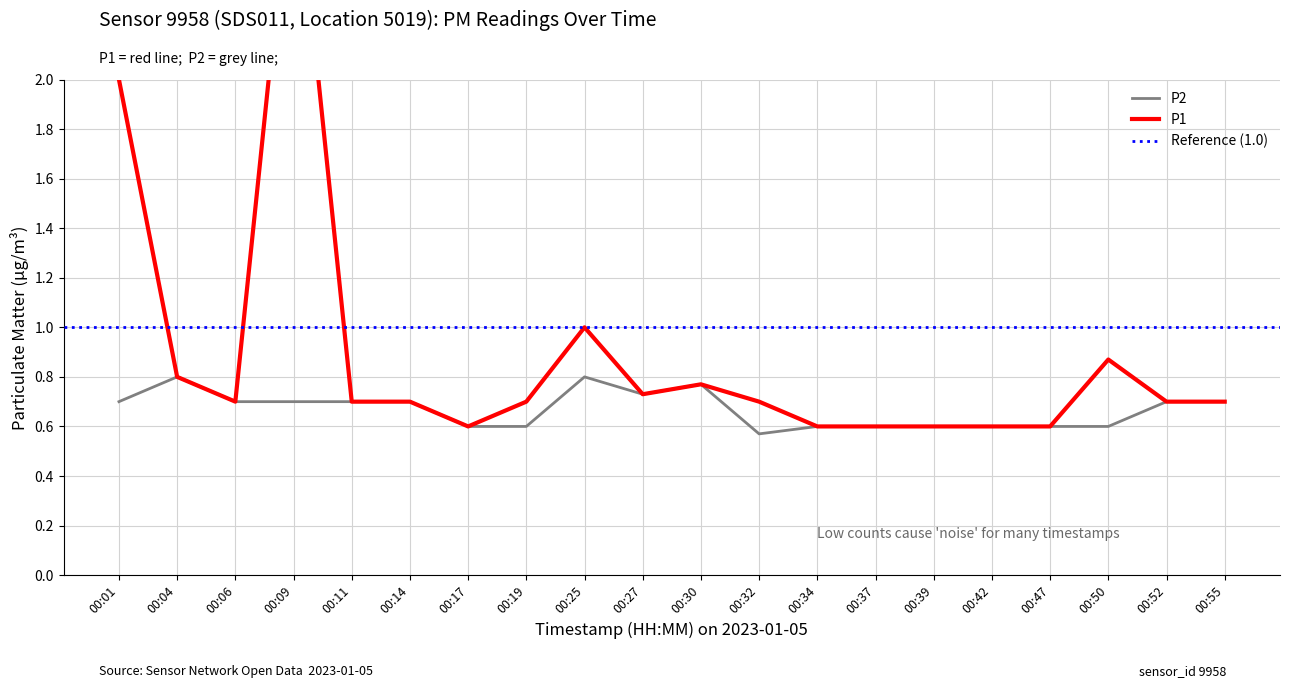

What is the spread (max minus min) of values at 00:19?

0.1